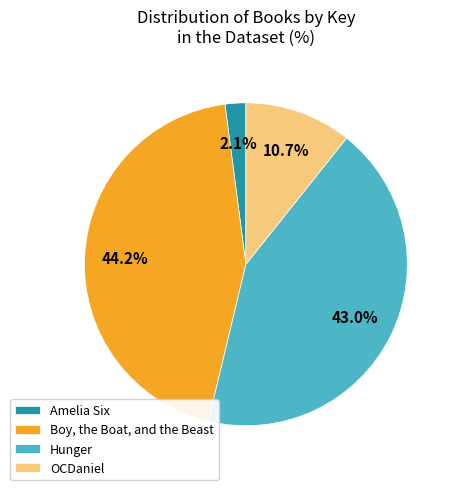

Which category has the biggest portion of the pie?

Boy, the Boat, and the Beast